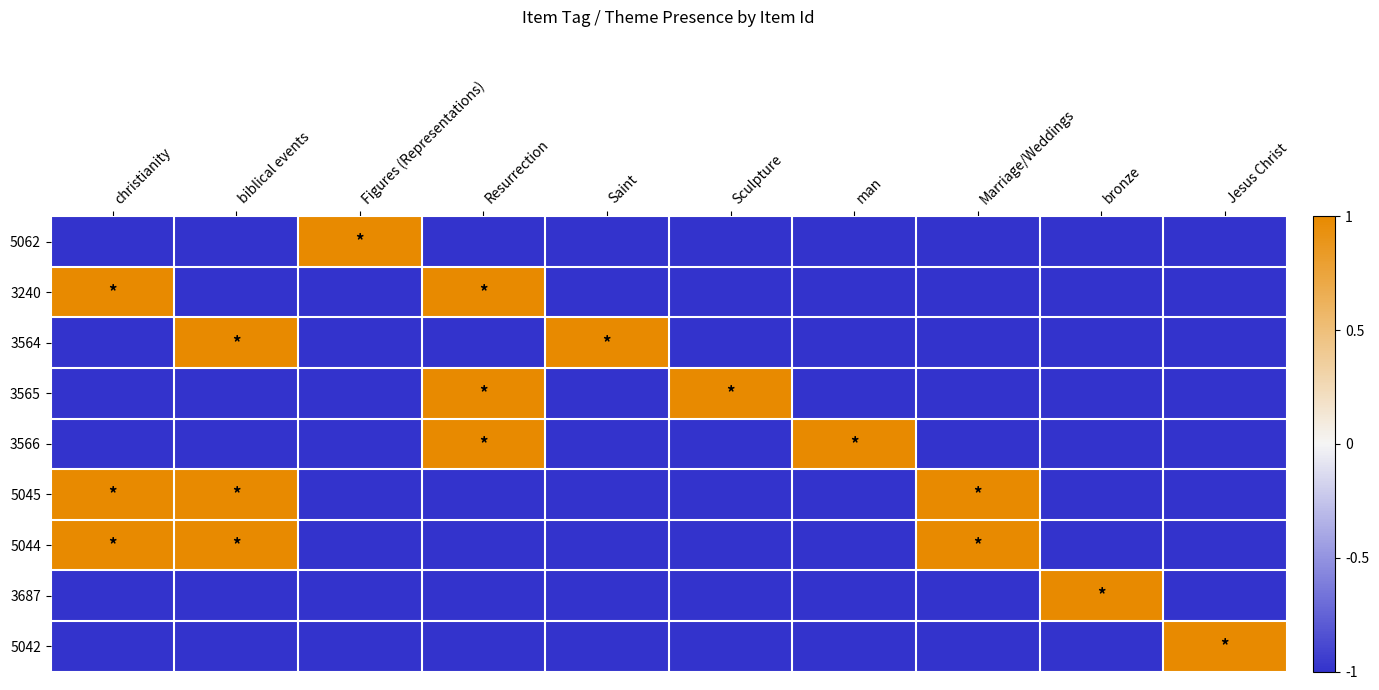

At Sculpture, list the series in order from smallest to largest.

5062, 3240, 3564, 3566, 5045, 5044, 3687, 5042, 3565